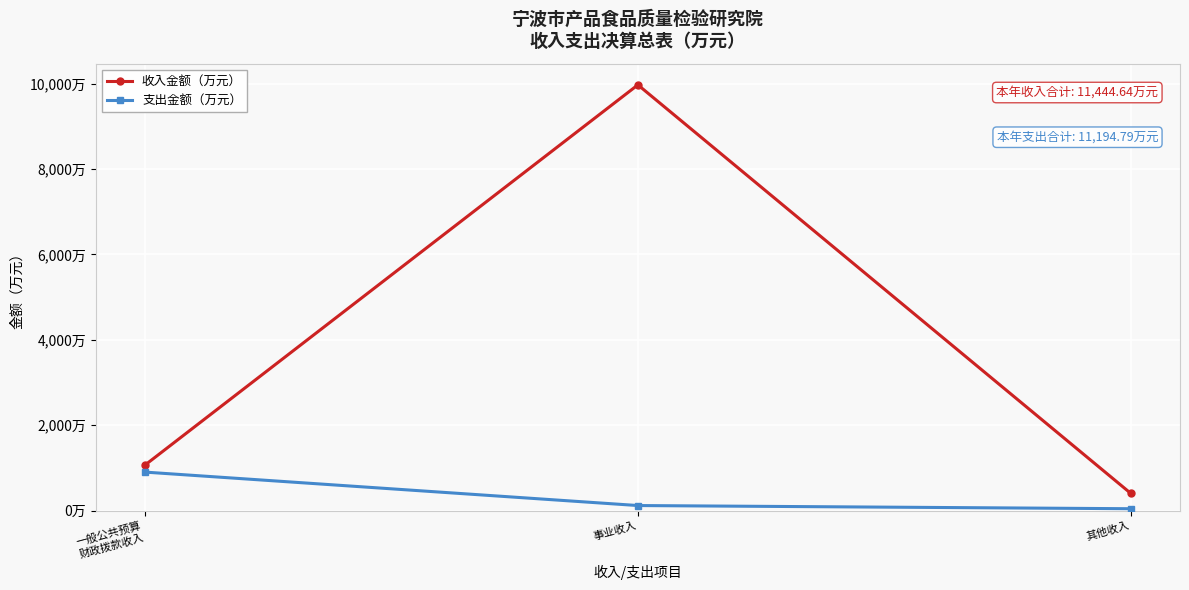

What are all the series names shown in the legend?

收入金额（万元）, 支出金额（万元）